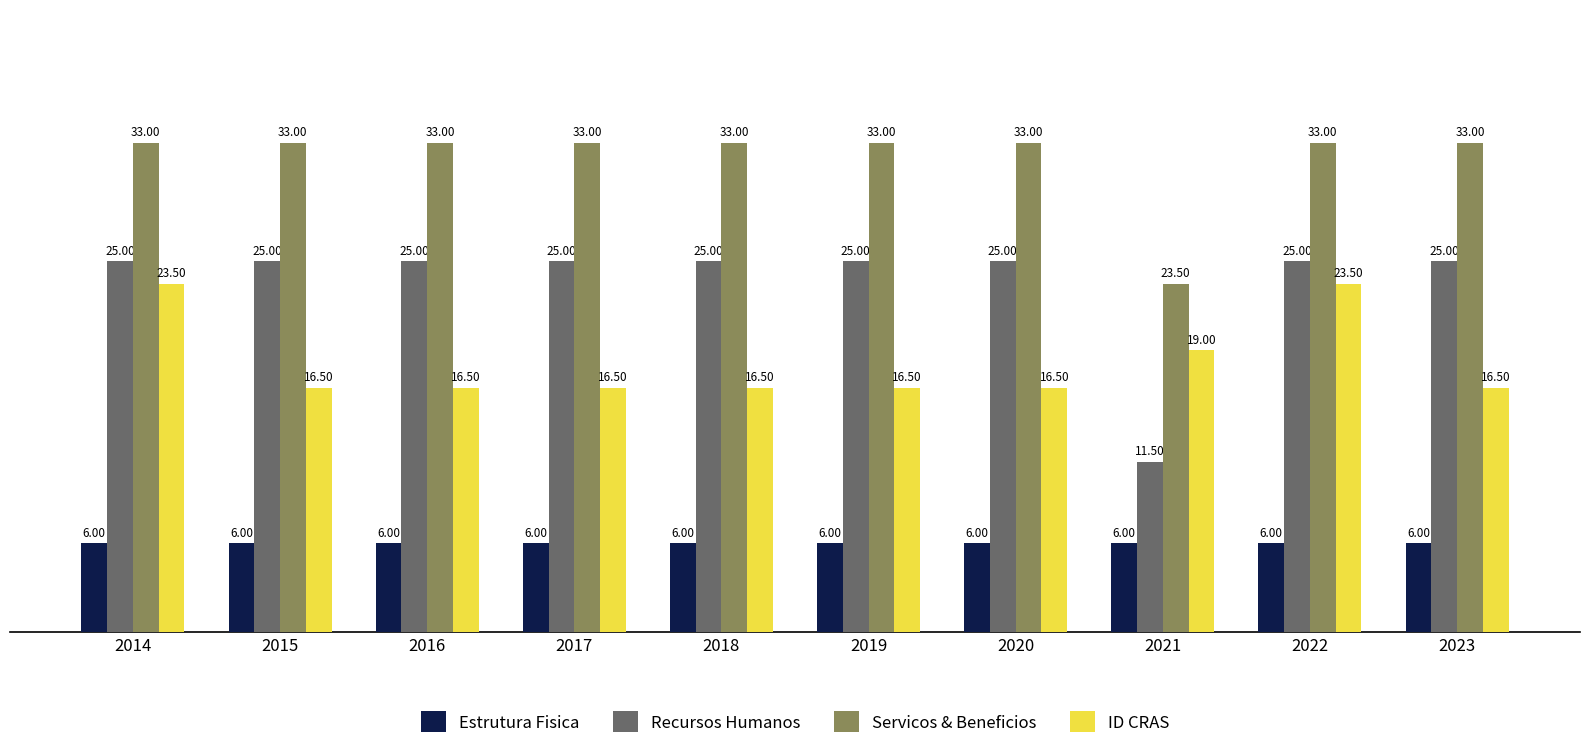

At how many categories does at least one series exceed 12?

10